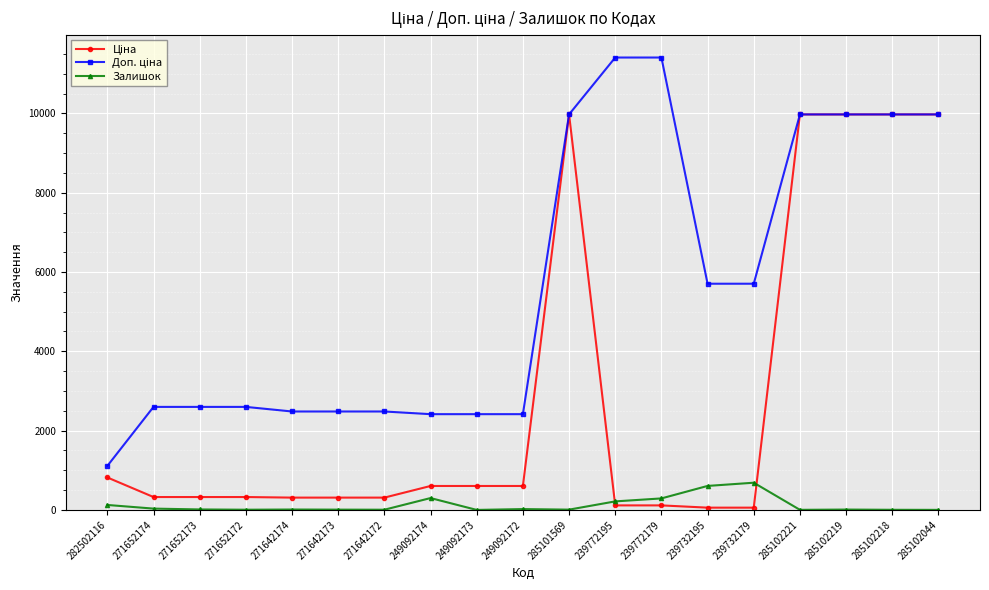

At how many categories does at least one series exceed 9222?

7